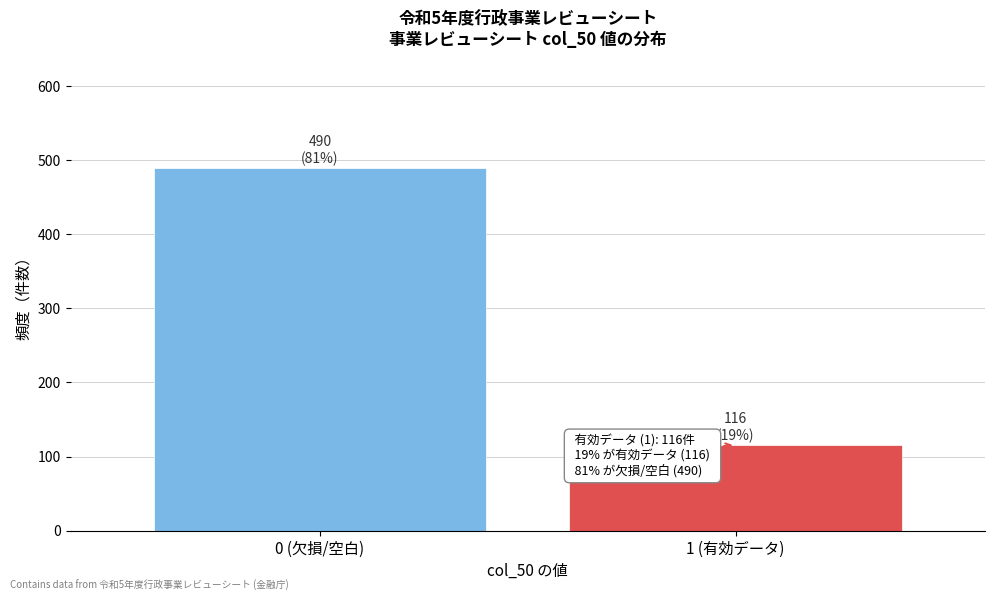

Reading left to right, what are all the values shown in this chart?

0 (欠損/空白)=490	1 (有効データ)=116